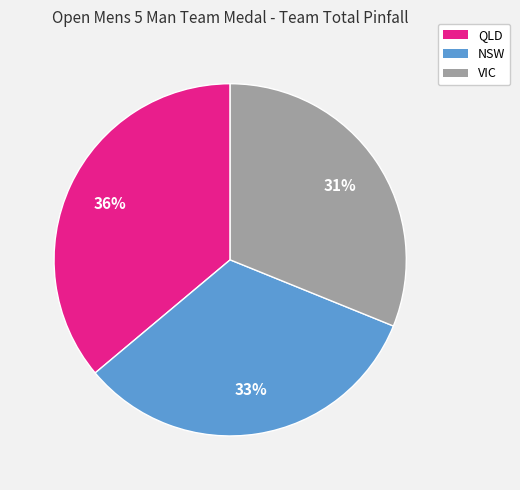

Does NSW represent more than half of the total?

No